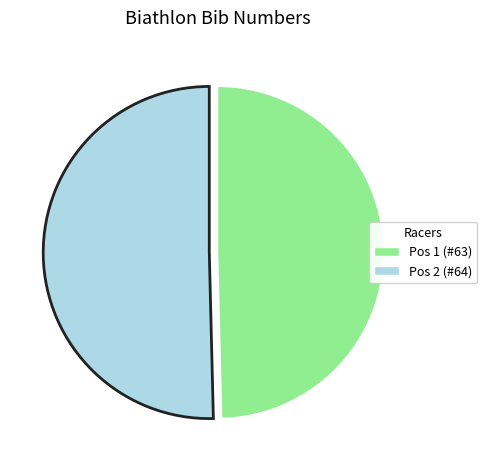

Does any single category account for the majority?

Yes